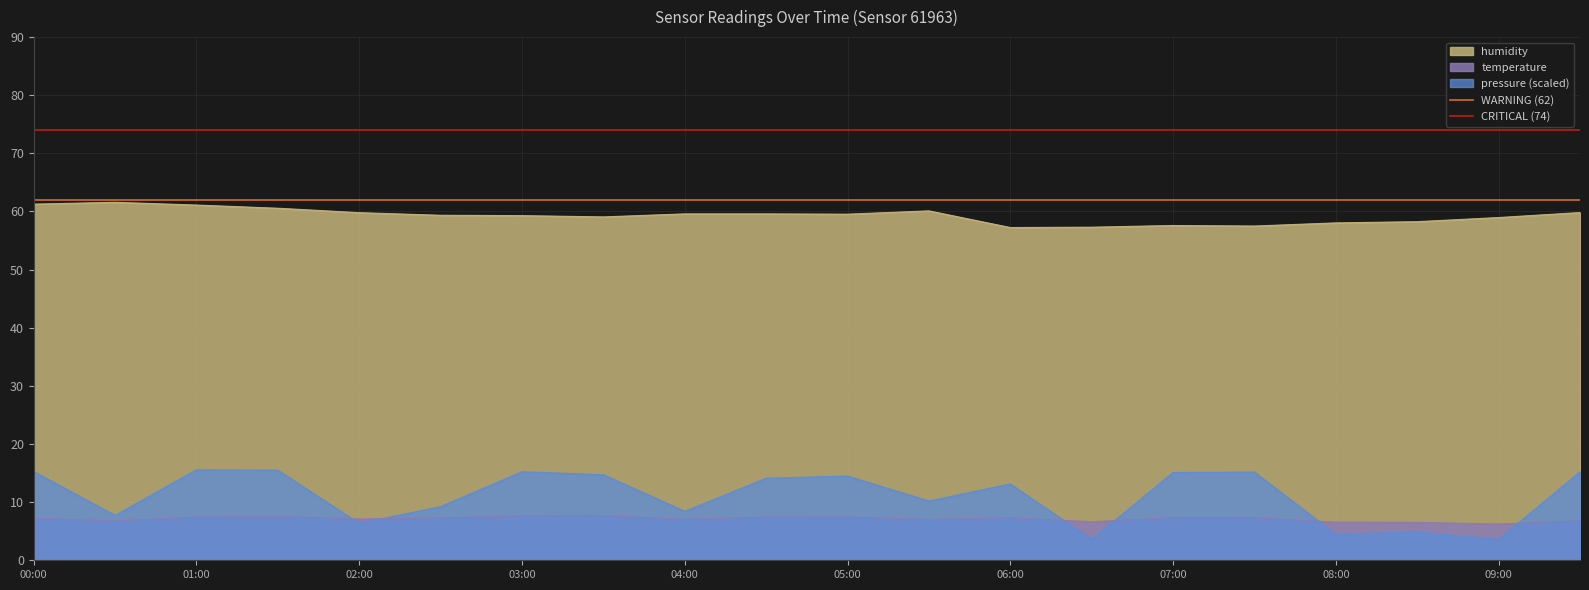

What is the value of the WARNING (62) point at the 1st from the left?

62